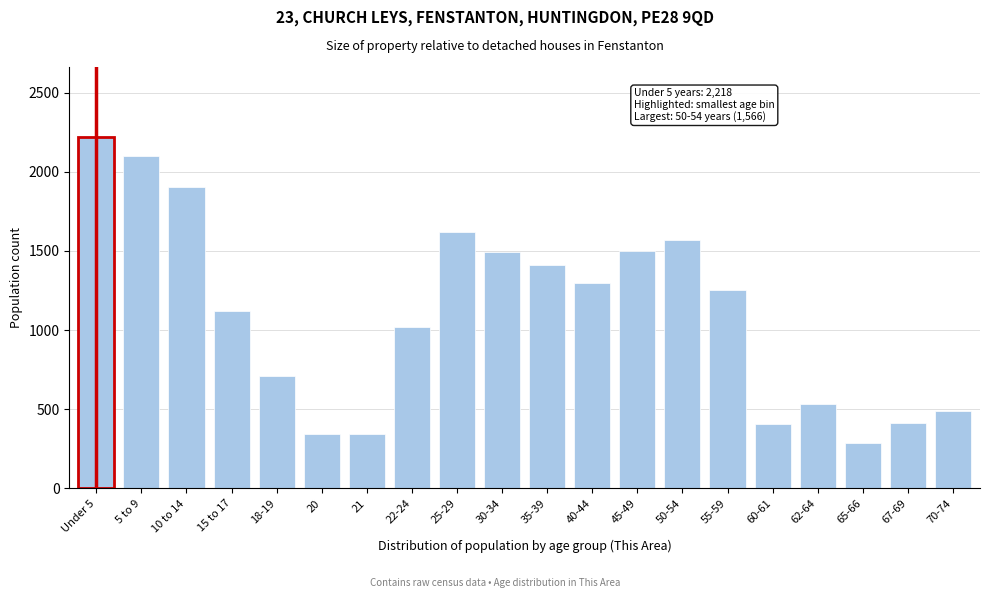

What is the greatest value displayed?

2218